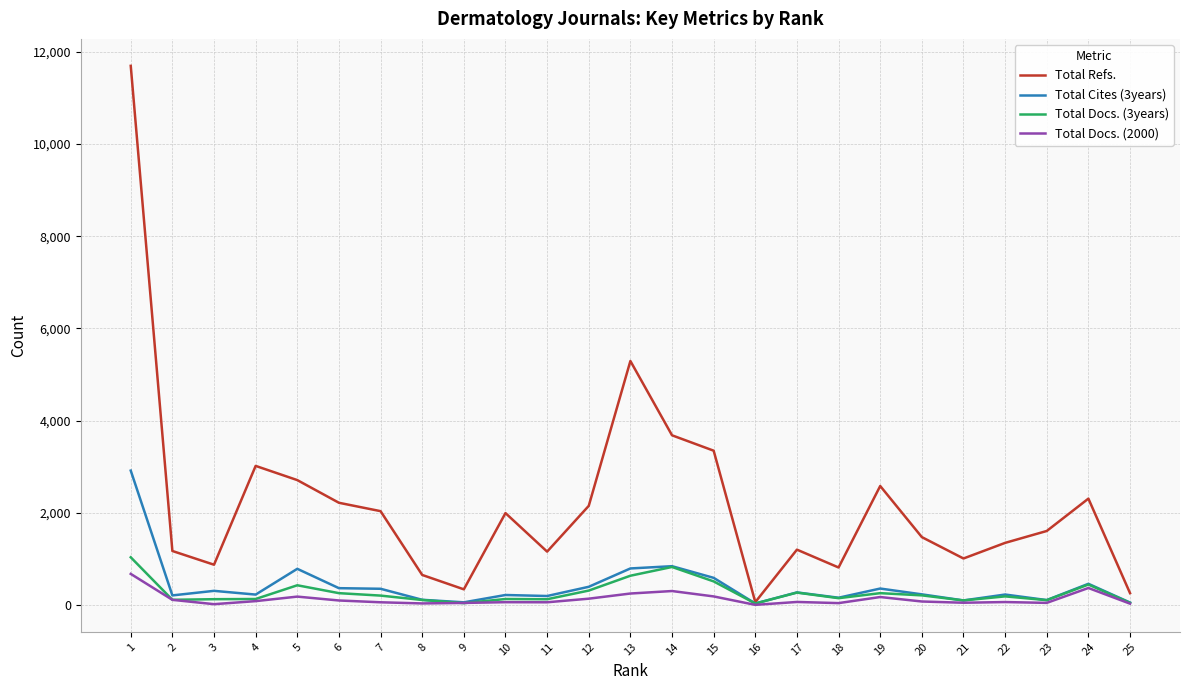

At how many categories does at least one series exceed 4291?

2